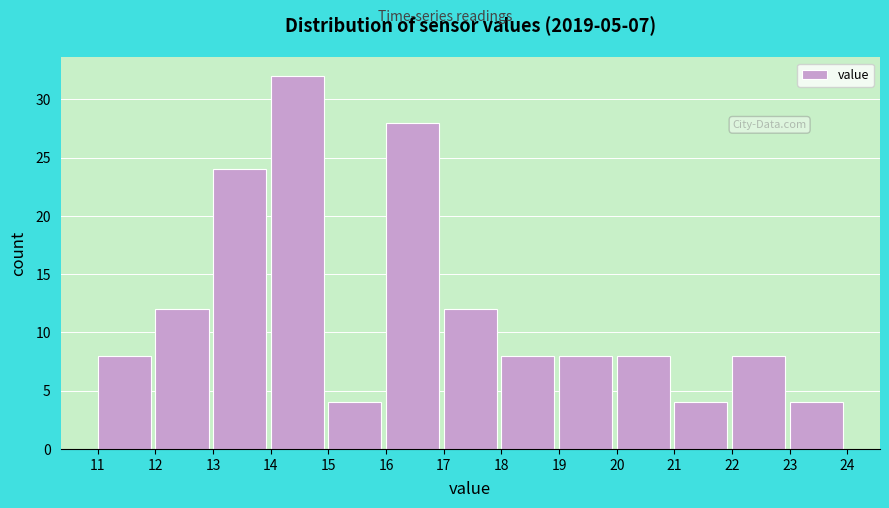

Reading left to right, transcribe this chart: for each bar, give the range it covers on the x-axis and its height. The values are not printed on the chart, so give them approximately, as read against the axis.

11 to 12: 8
12 to 13: 12
13 to 14: 24
14 to 15: 32
15 to 16: 4
16 to 17: 28
17 to 18: 12
18 to 19: 8
19 to 20: 8
20 to 21: 8
21 to 22: 4
22 to 23: 8
23 to 24: 4